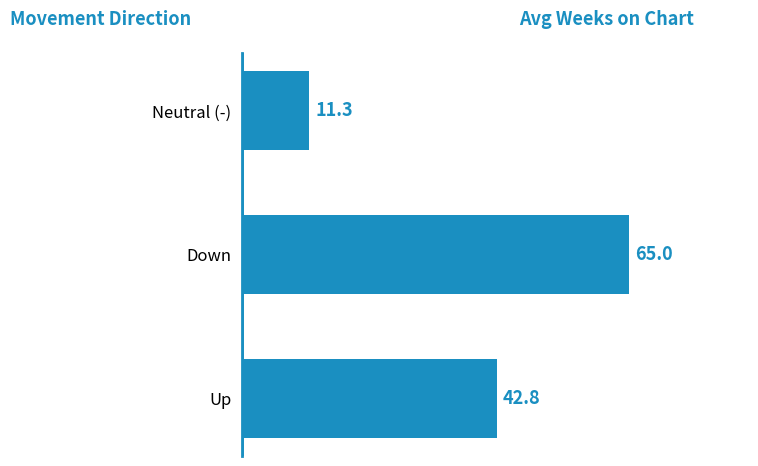

Count the number of categories in the chart.

3